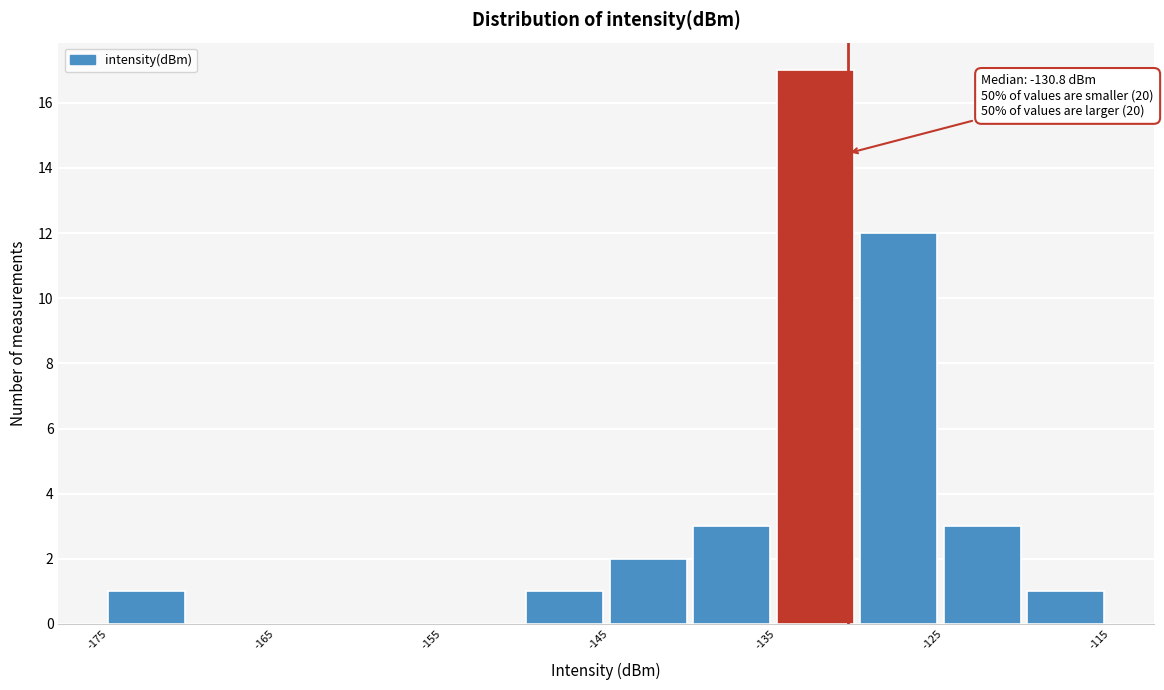

Over which range of the x-axis is the bar tallest?

-135 to -130